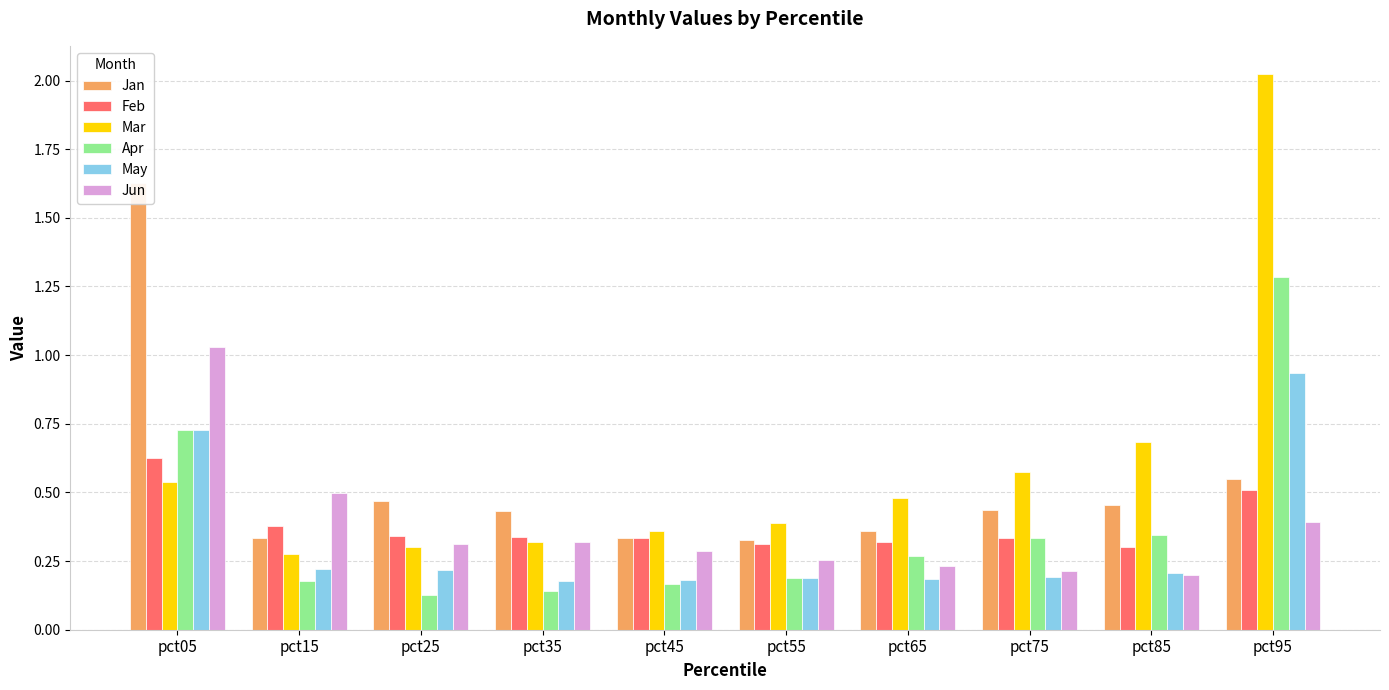

Which label corresponds to the smallest value in the chart?

pct25